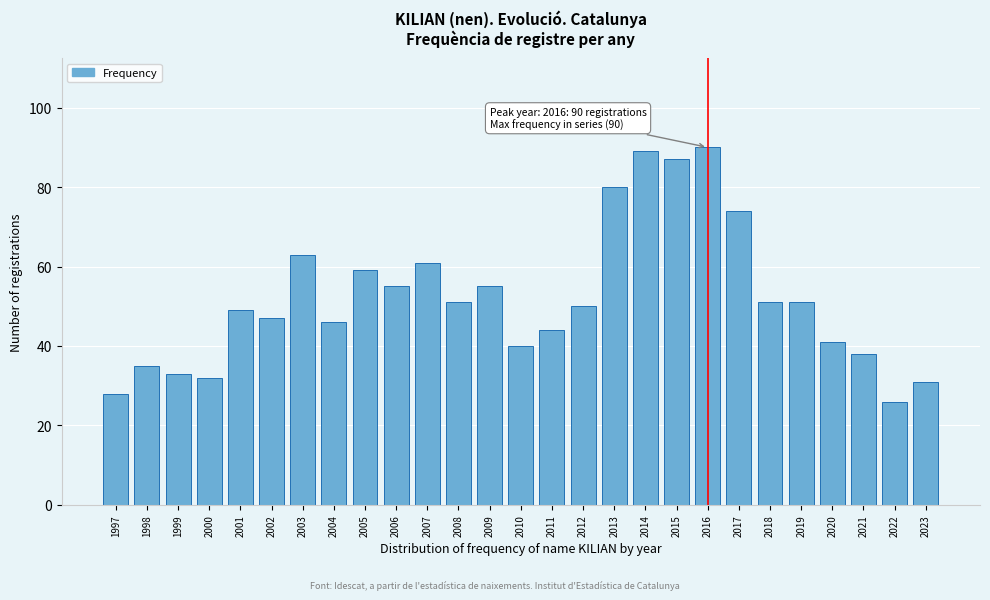

Reading left to right, what are all the values shown in this chart?

1997=28	1998=35	1999=33	2000=32	2001=49	2002=47	2003=63	2004=46	2005=59	2006=55	2007=61	2008=51	2009=55	2010=40	2011=44	2012=50	2013=80	2014=89	2015=87	2016=90	2017=74	2018=51	2019=51	2020=41	2021=38	2022=26	2023=31